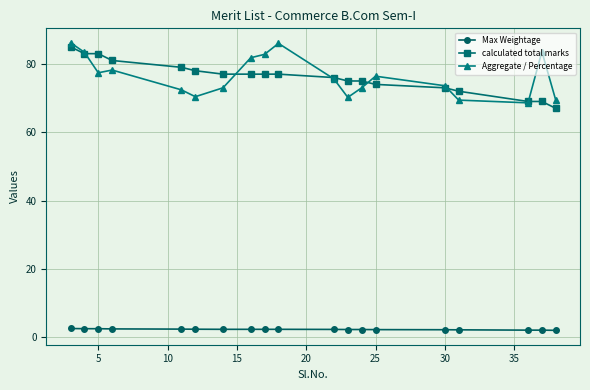

True or false: Aggregate / Percentage and Max Weightage intersect in this chart.

False